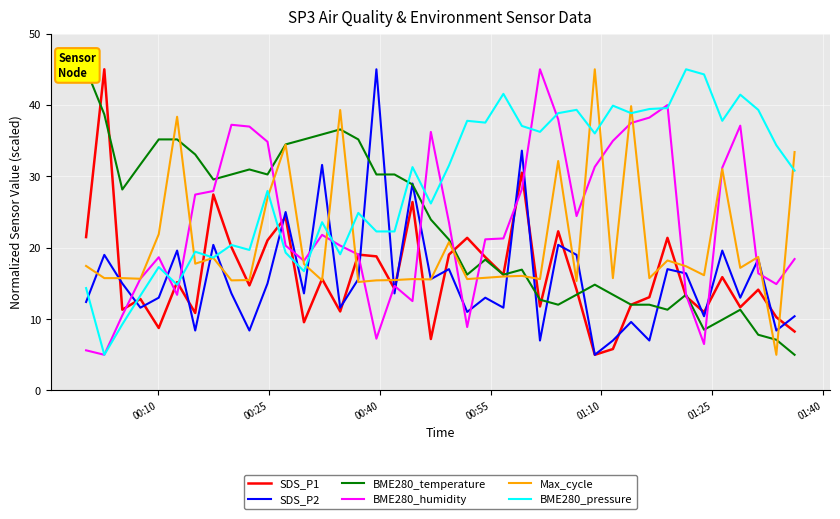

What is the maximum value for Max_cycle?

45.0